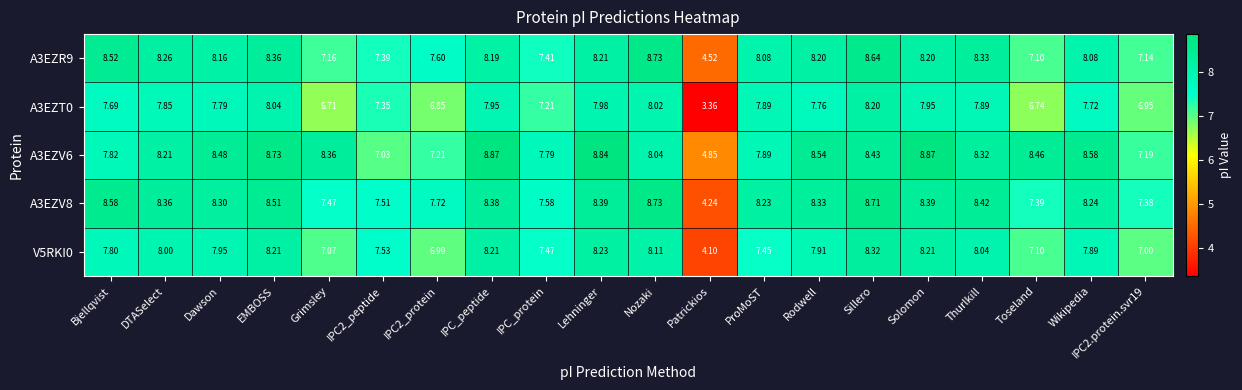

Which category has the lowest value across all series?

Patrickios